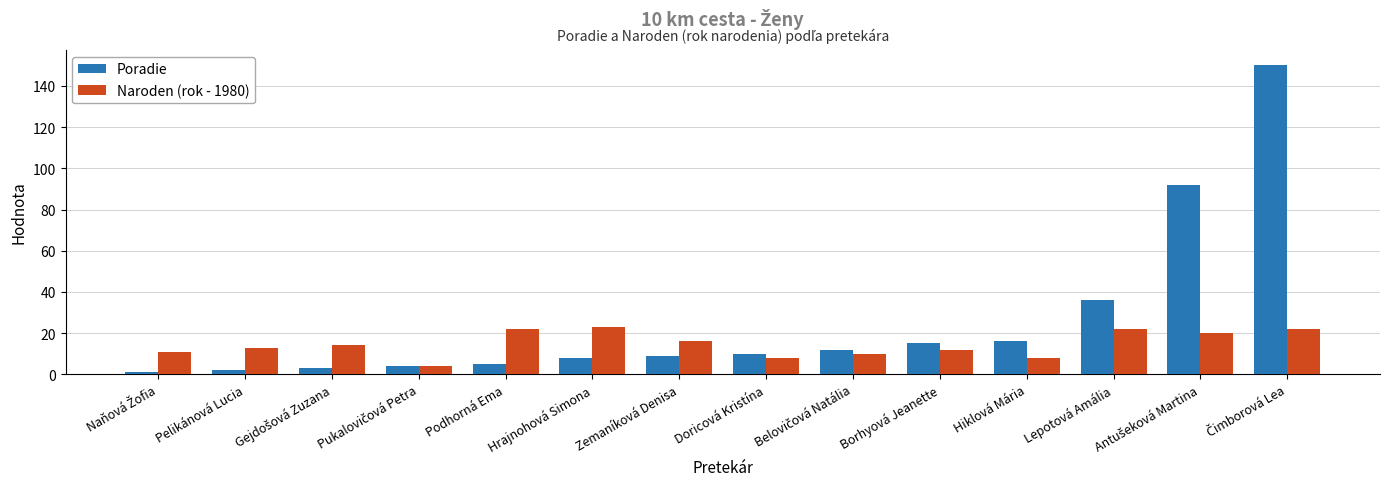

Rank the series by their average value, from highest to lowest.

Poradie, Naroden (rok - 1980)